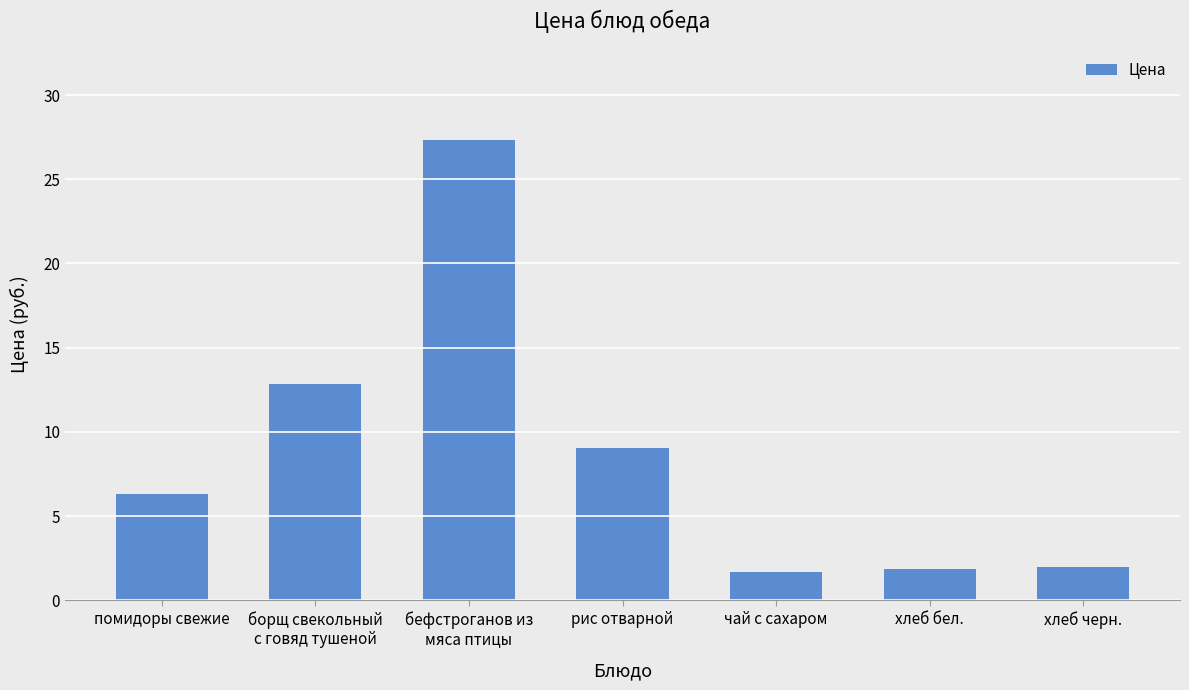

What is the ratio of the value at чай с сахаром to the value at бефстроганов из
мяса птицы?

0.1